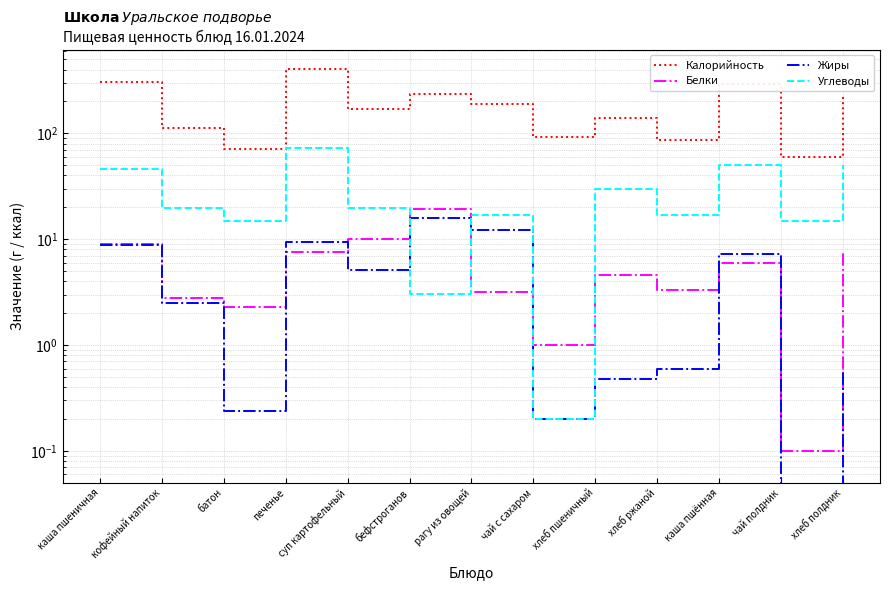

How many interior local valleys does the Белки series have?

4